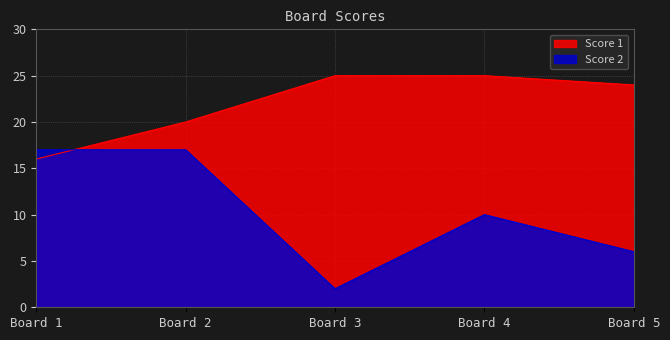

How many Score 1 values are between 20 and 25?

4